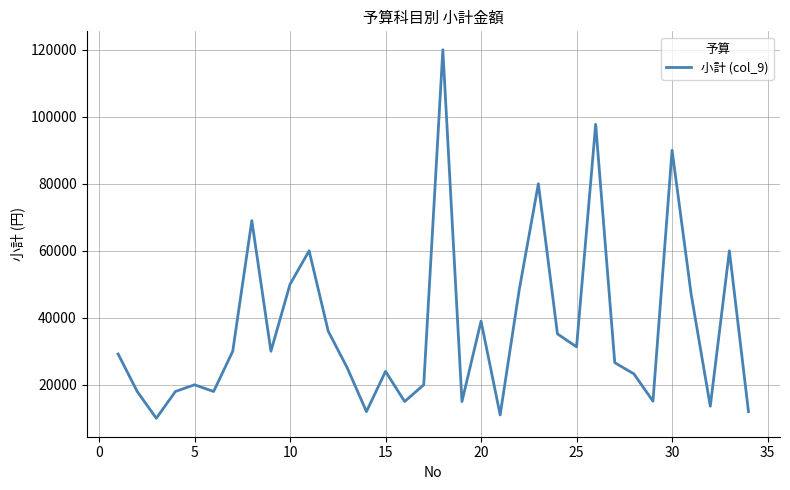

What is the difference between the maximum and minimum values?

110000